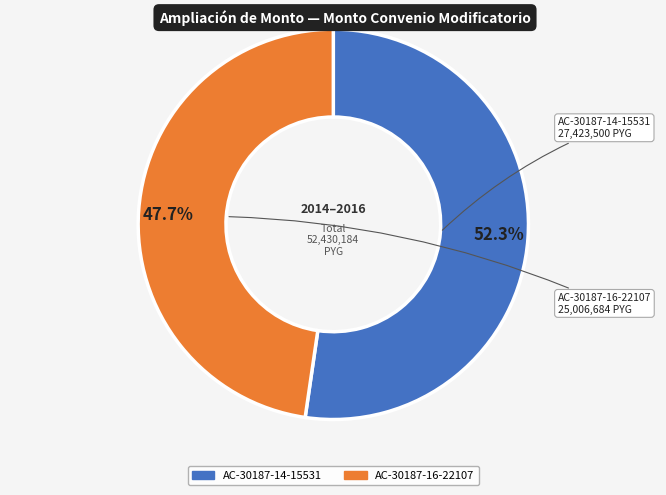

To the nearest percent, what percentage of the pie is AC-30187-14-15531?

52%